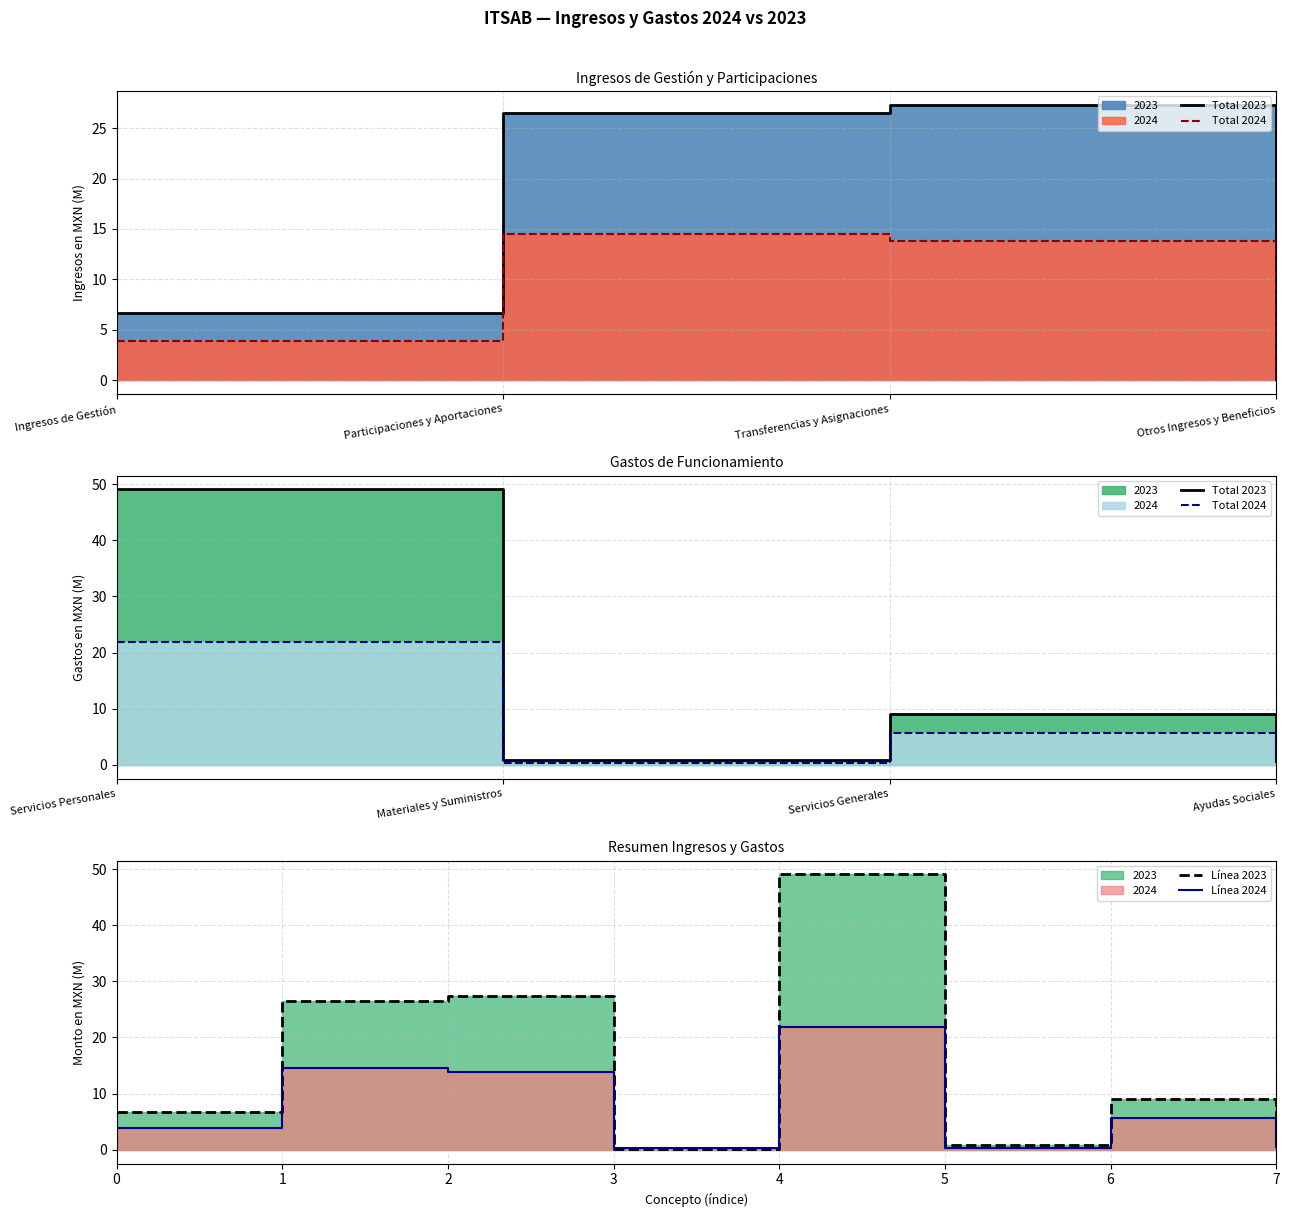

Does the chart display data point markers on the line(s)?

No